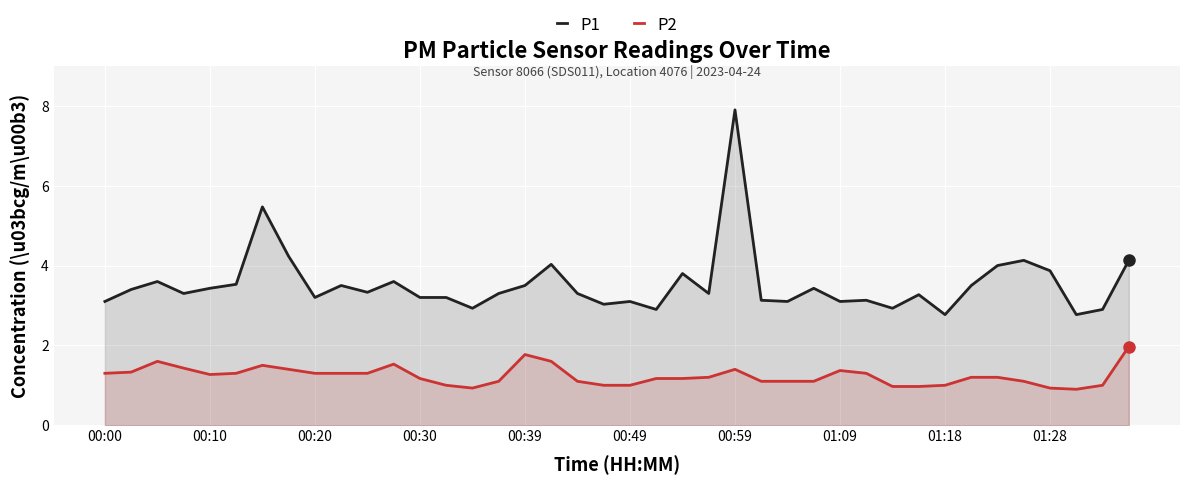

What is the sum of the P2 values at 26 and 17?

2.7